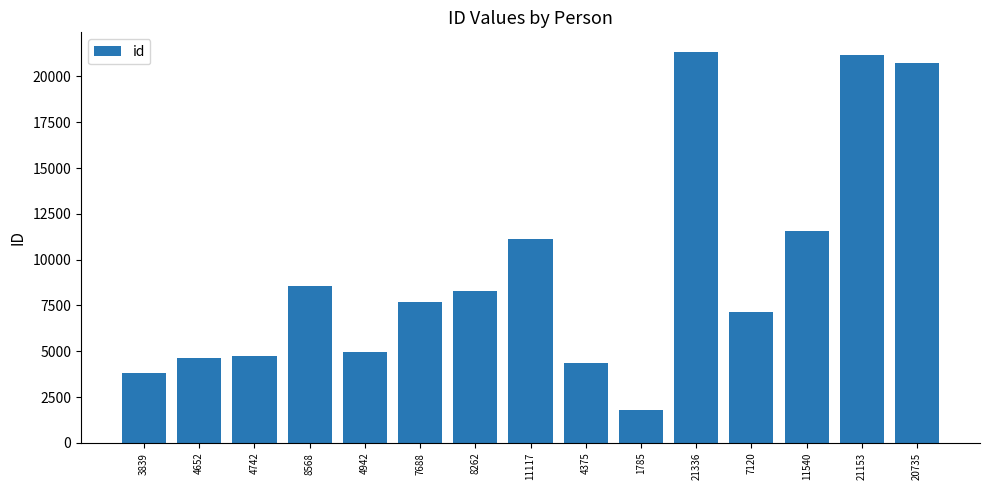

Which label corresponds to the largest value in the chart?

21336